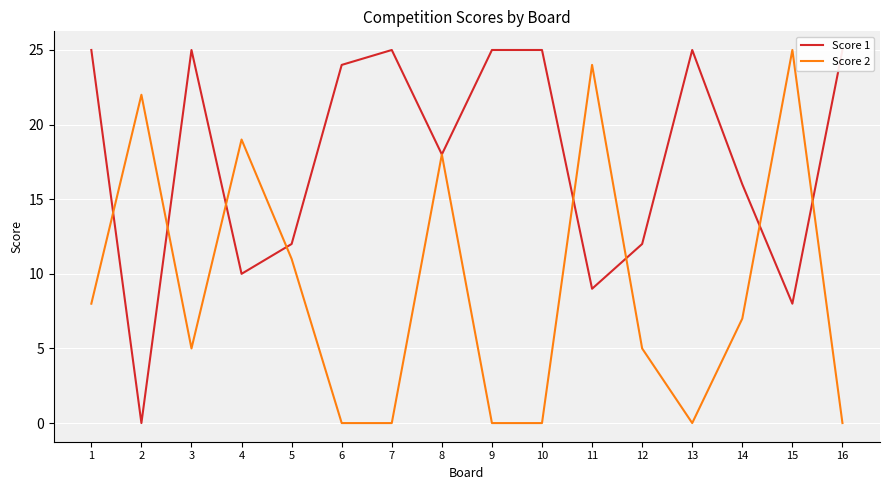

Between which two adjacent categories do Score 1 and Score 2 first intersect?

1 and 2